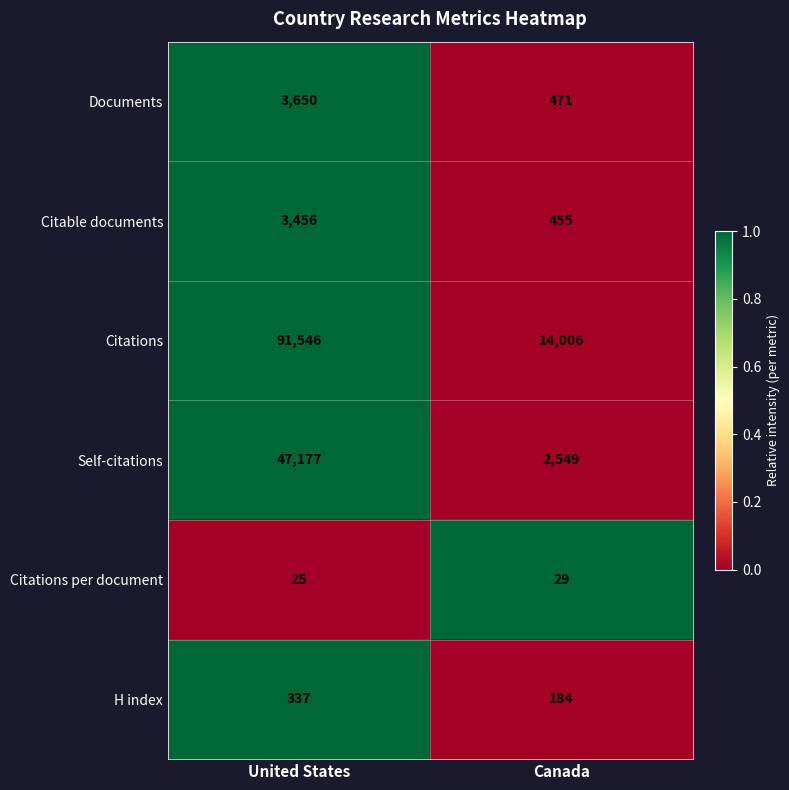

The value of Citable documents at United States is 3456. True or false?

True